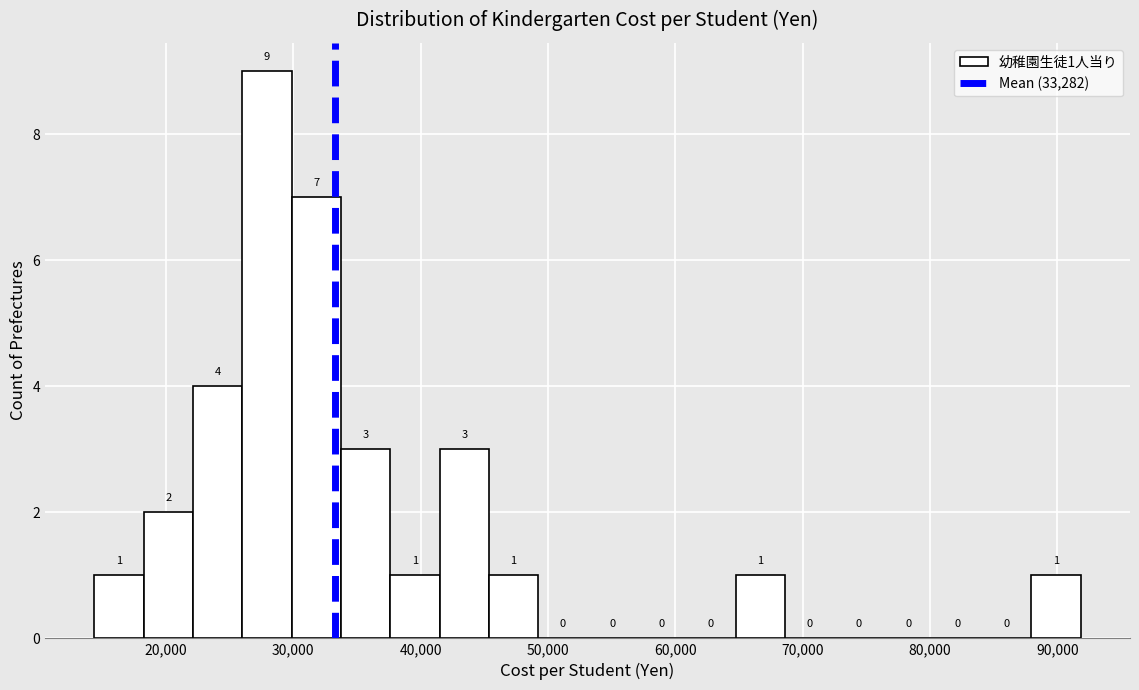

Read against the x-axis, roughly where is the centre of the tallest bar?

28000